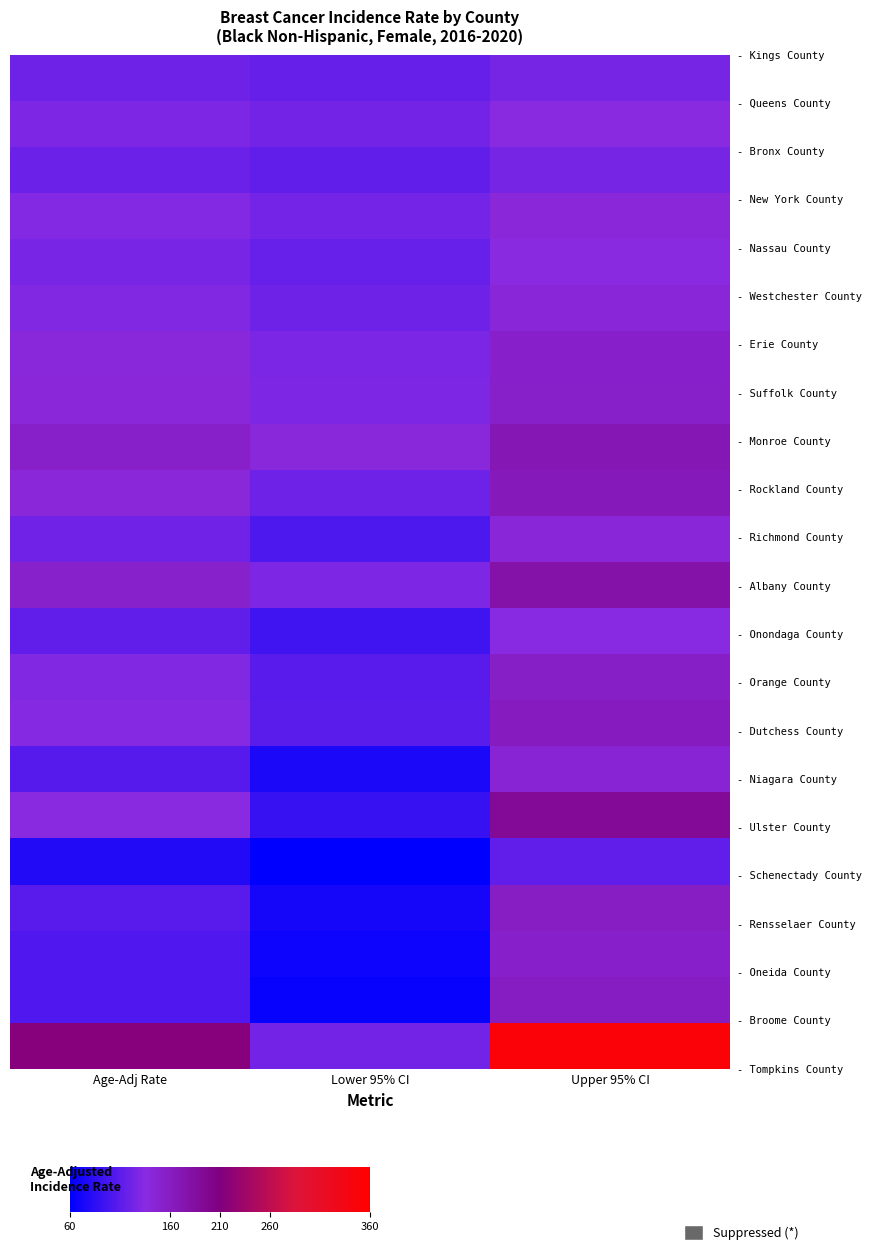

Count the number of data series in this chart.

22